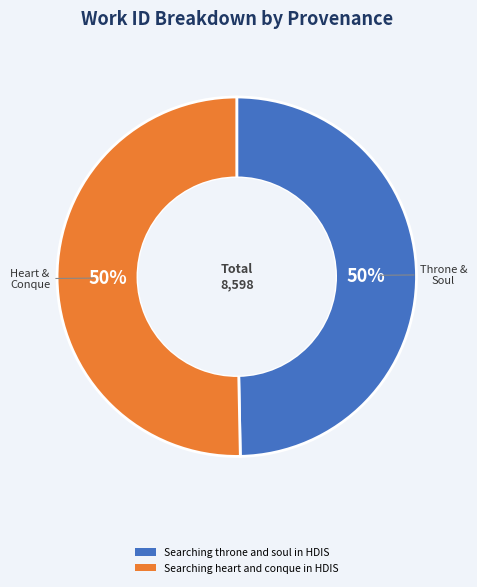

The Searching heart and conque in HDIS slice represents 50% of the pie. True or false?

True